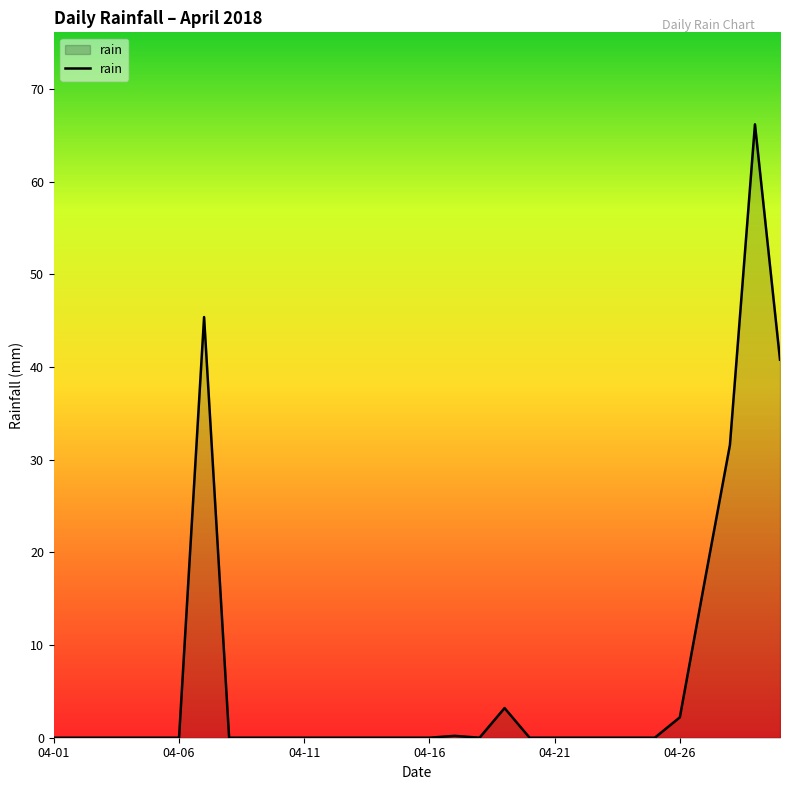

What is the difference between the maximum and minimum values?

66.2